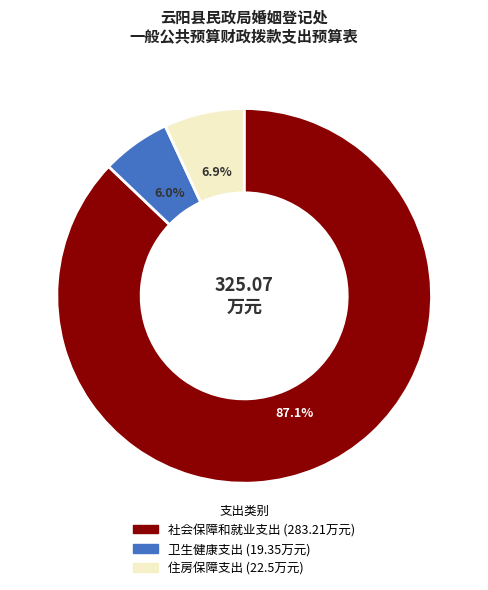

What percentage is the 住房保障支出 slice, to the nearest percent?

7%